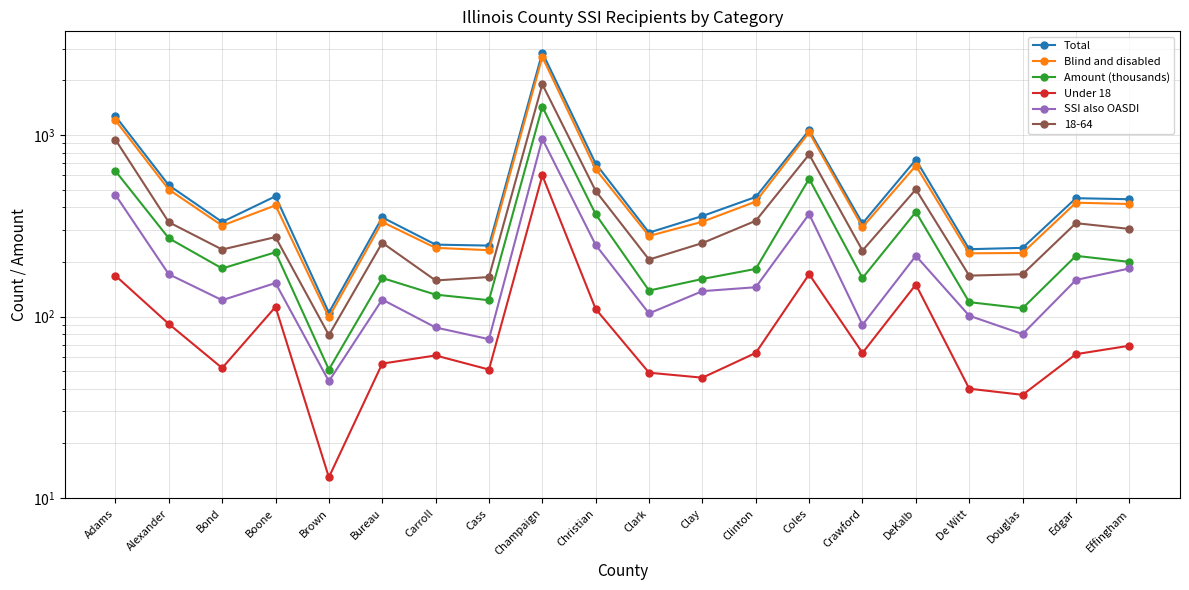

What is the smallest value displayed?

13